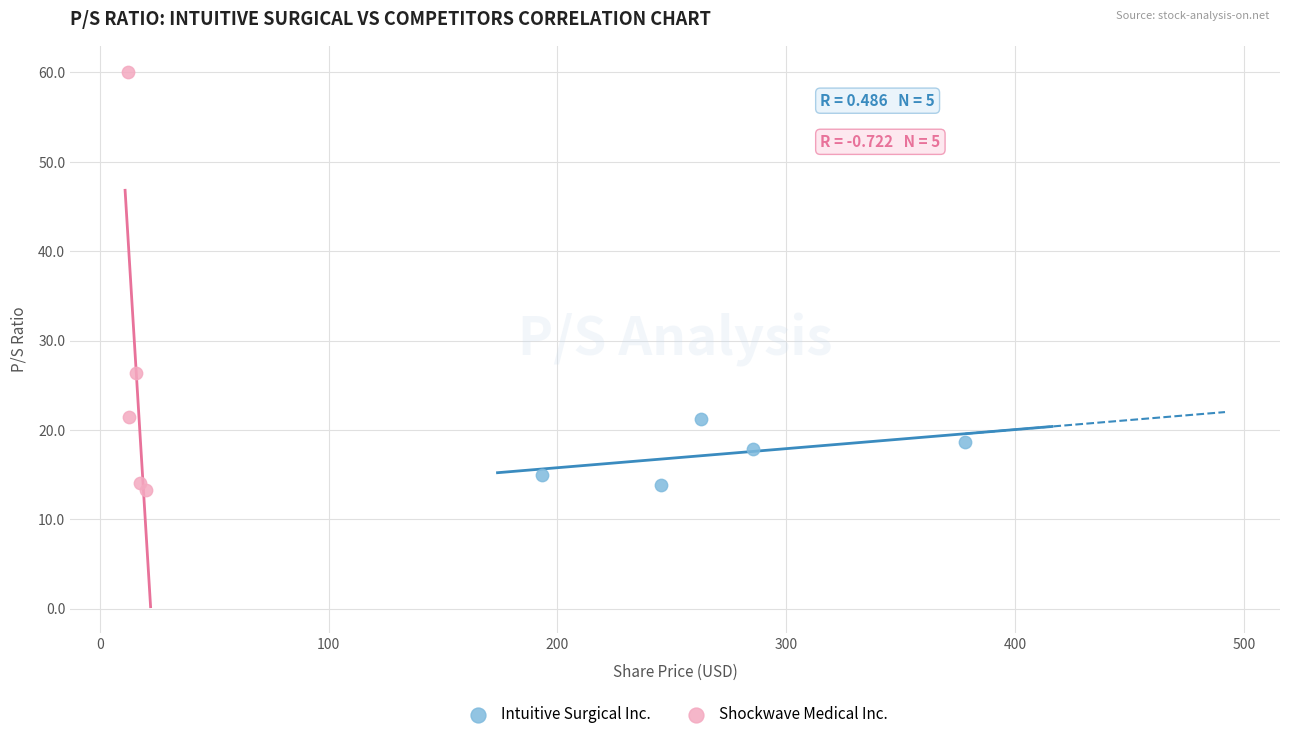

Which series reaches the maximum Y coordinate?

Shockwave Medical Inc.